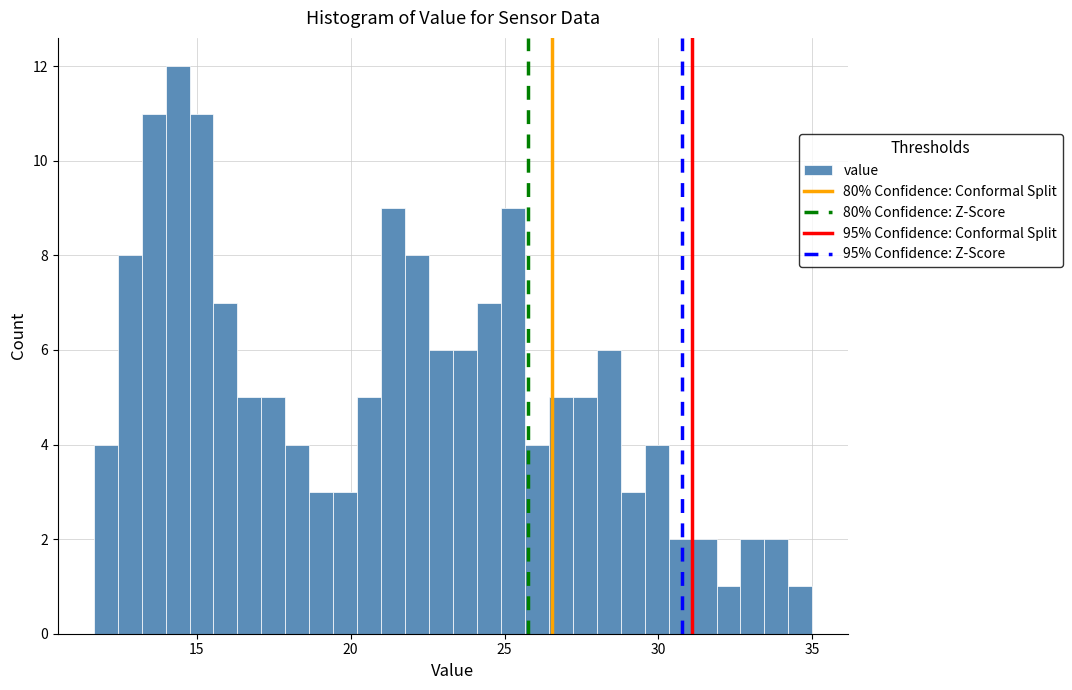

Around what value on the x-axis is the tallest bar? Give the approximate position of its centre, as read against the axis.

14.5